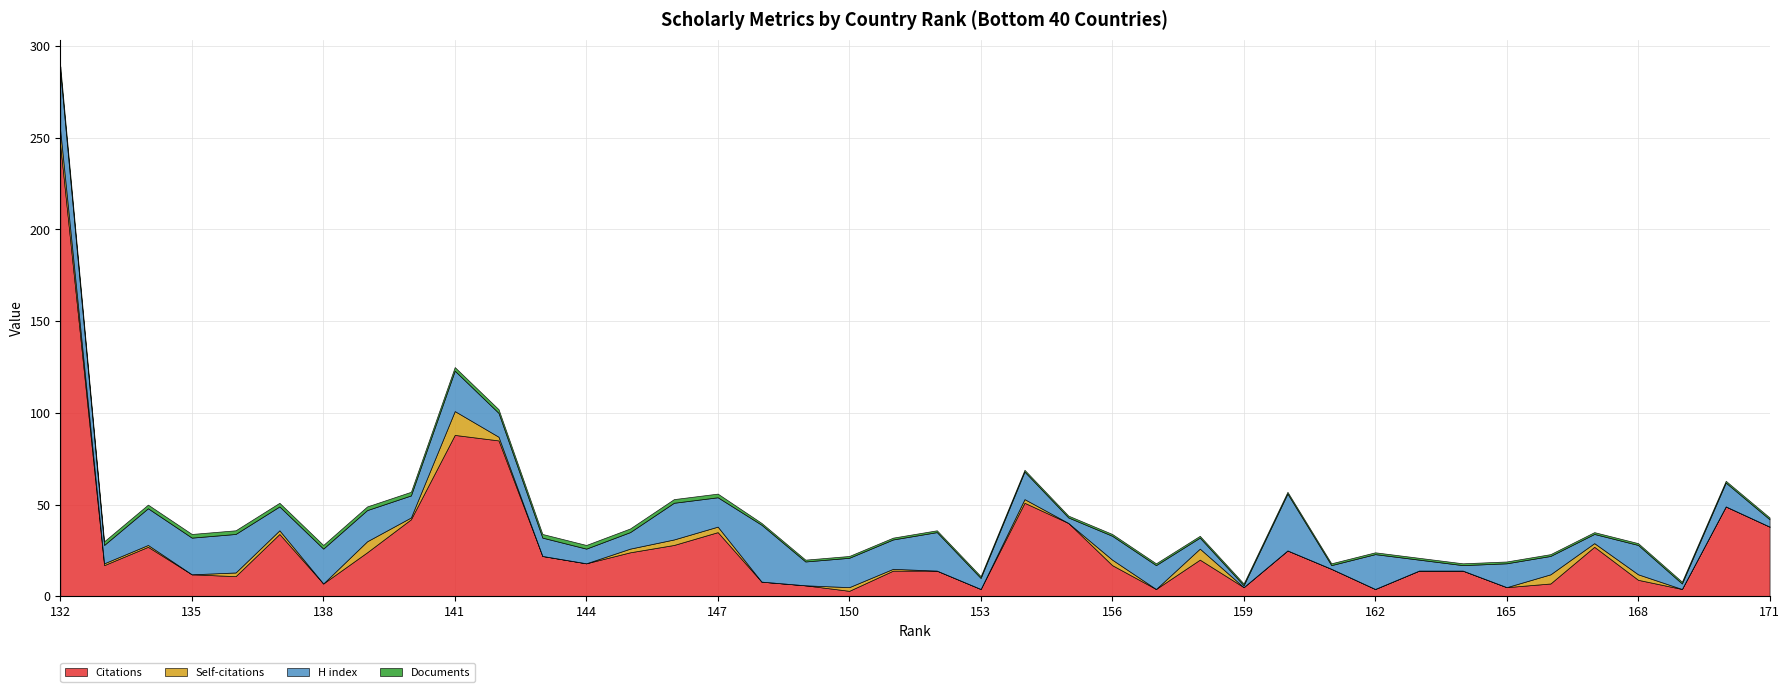

At which category is the sum across all series the highest?

132